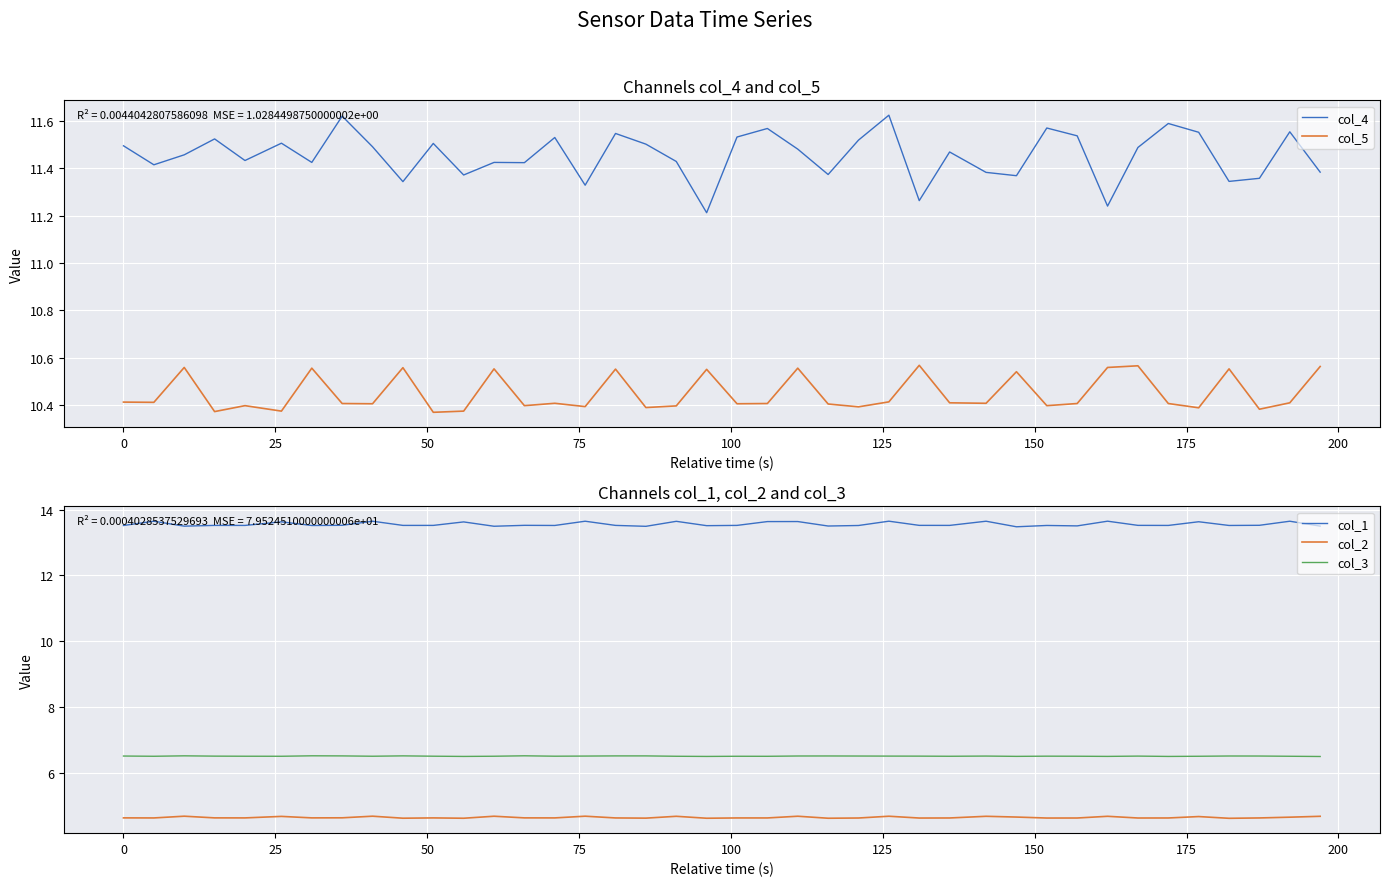

True or false: col_2 and col_3 cross at least once.

False